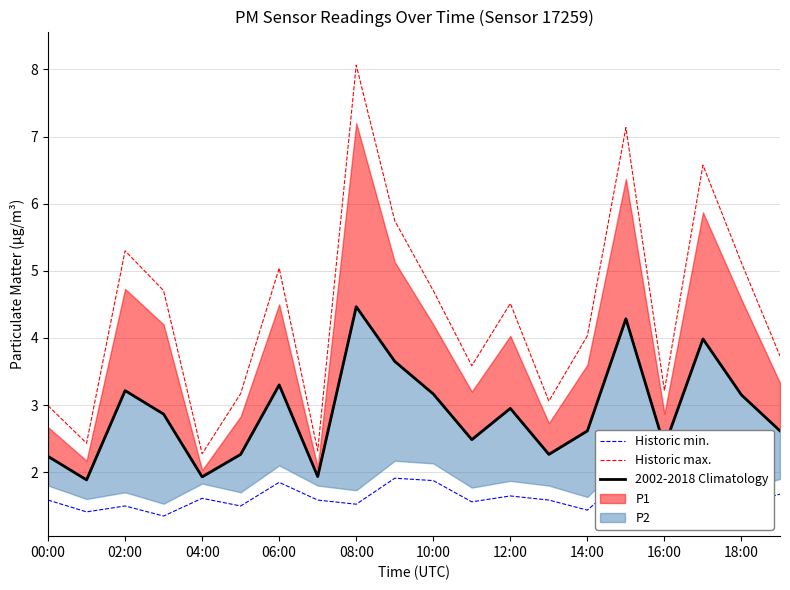

True or false: Historic max. and Historic min. intersect in this chart.

False